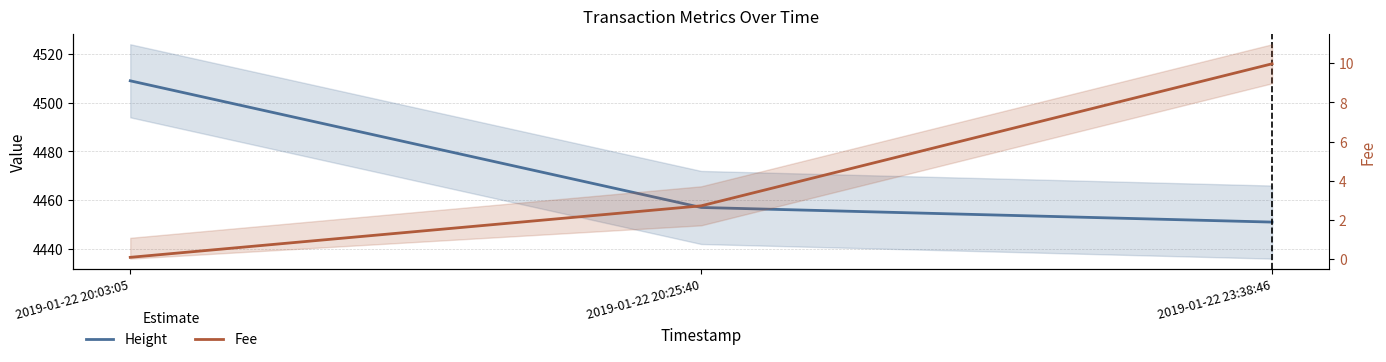

Which series has the widest spread of values?

Height